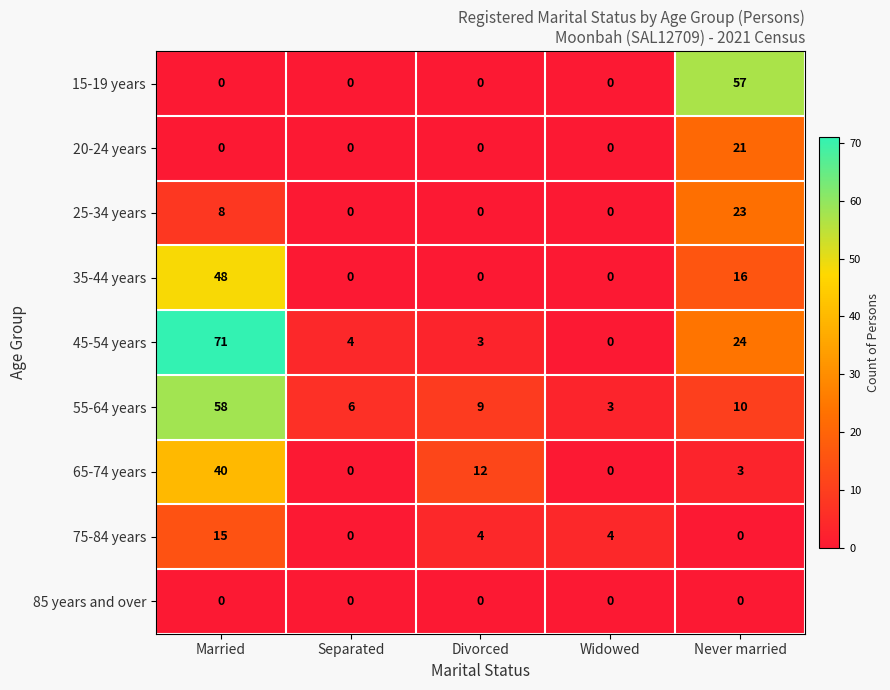

Which series has the largest total across all categories?

45-54 years